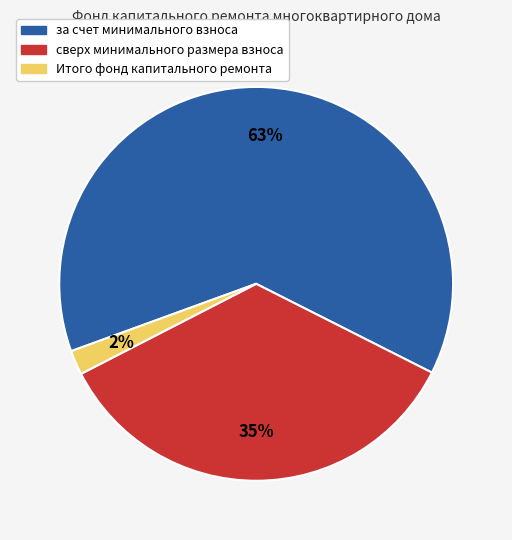

To the nearest percent, what is the difference between the largest and smallest slice percentages?

61%